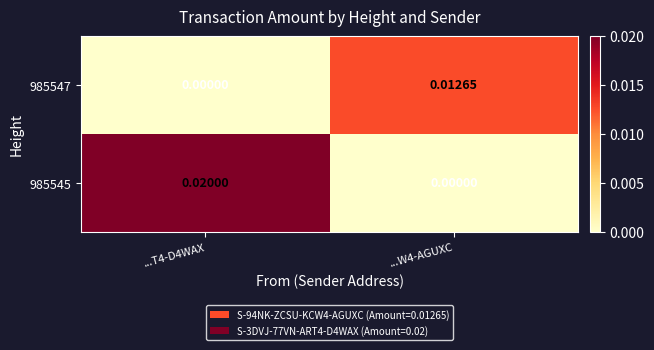

Which series has the largest range (max minus min)?

985545